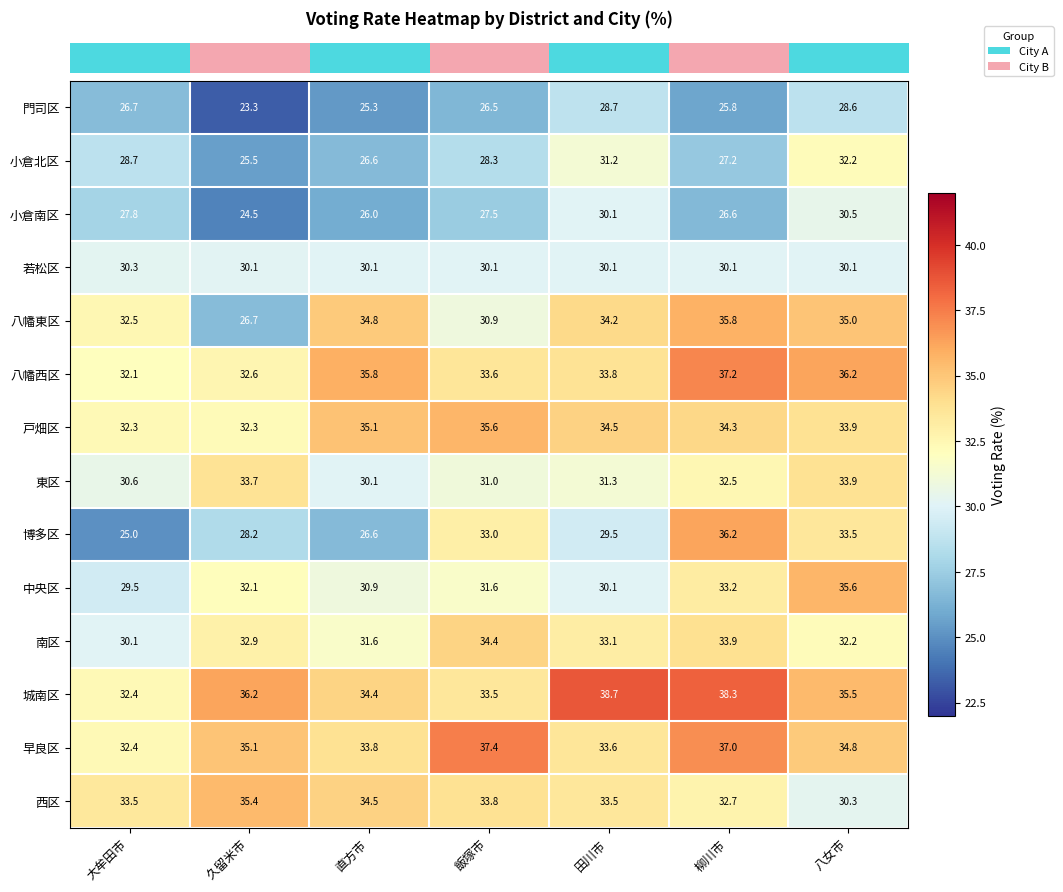

How many data points does each series have?

7